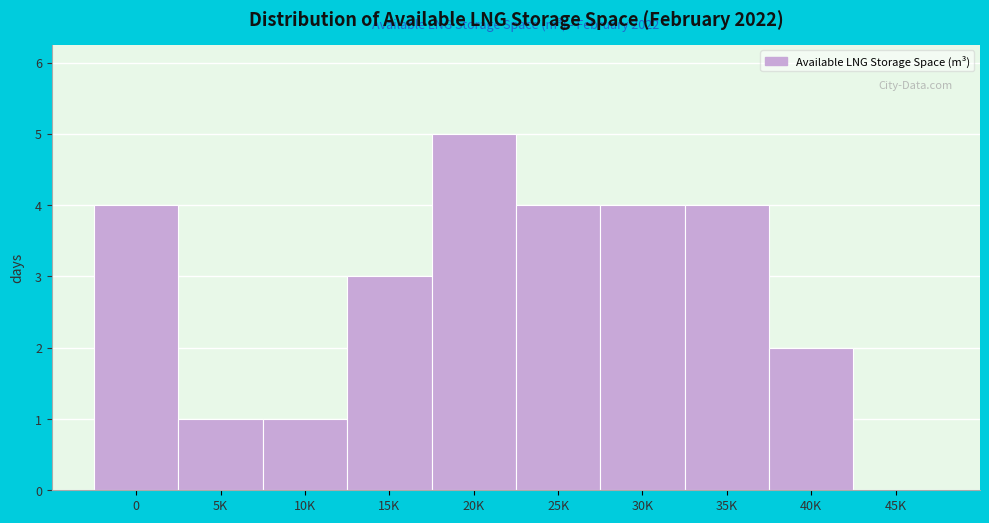

Reading left to right, what are all the values shown in this chart?

0=4	5K=1	10K=1	15K=3	20K=5	25K=4	30K=4	35K=4	40K=2	45K=0